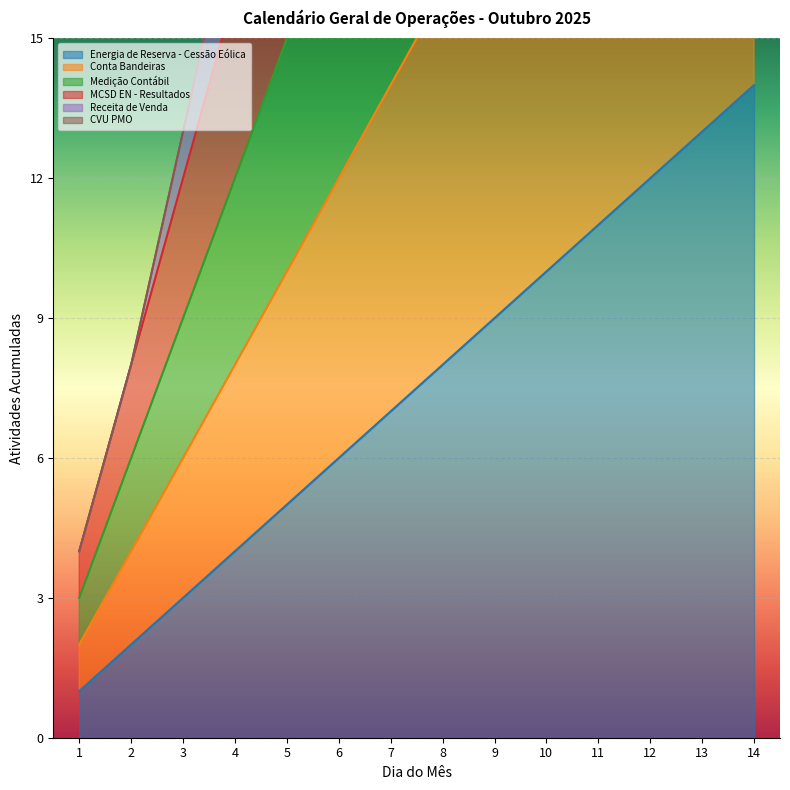

Which series has the largest total across all categories?

Receita de Venda